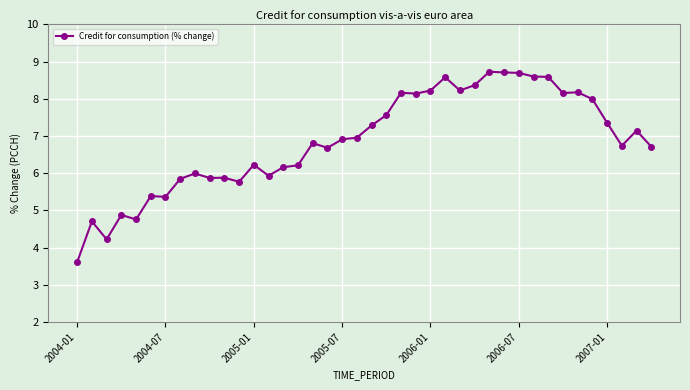

What is the maximum value shown in the chart?

8.7